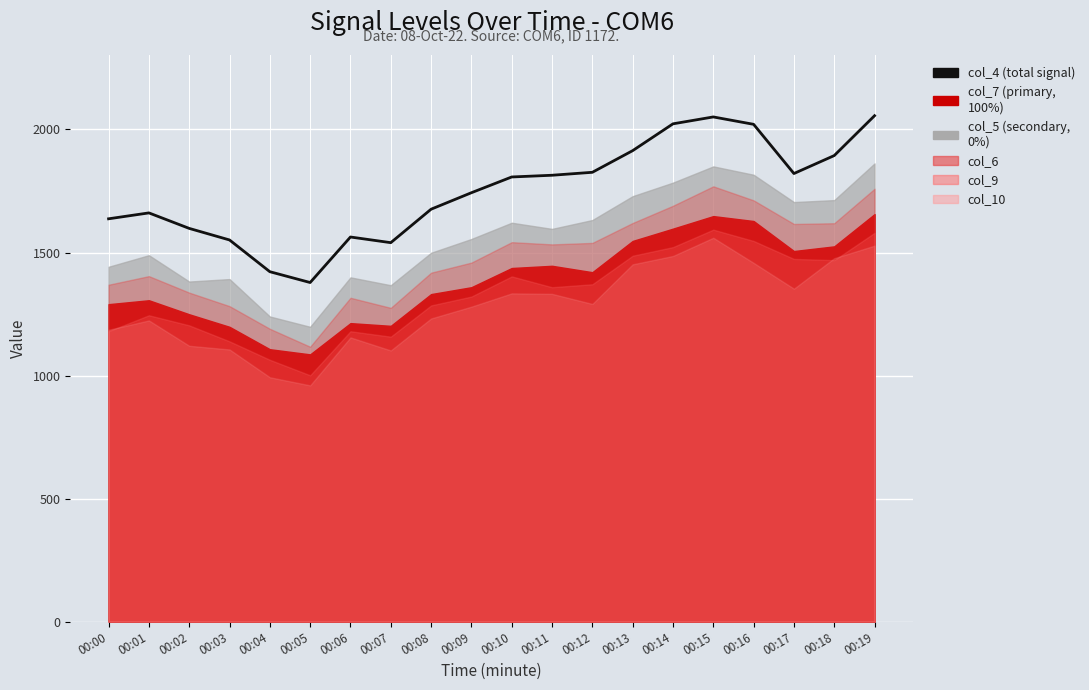

How many values are below 1807?

10